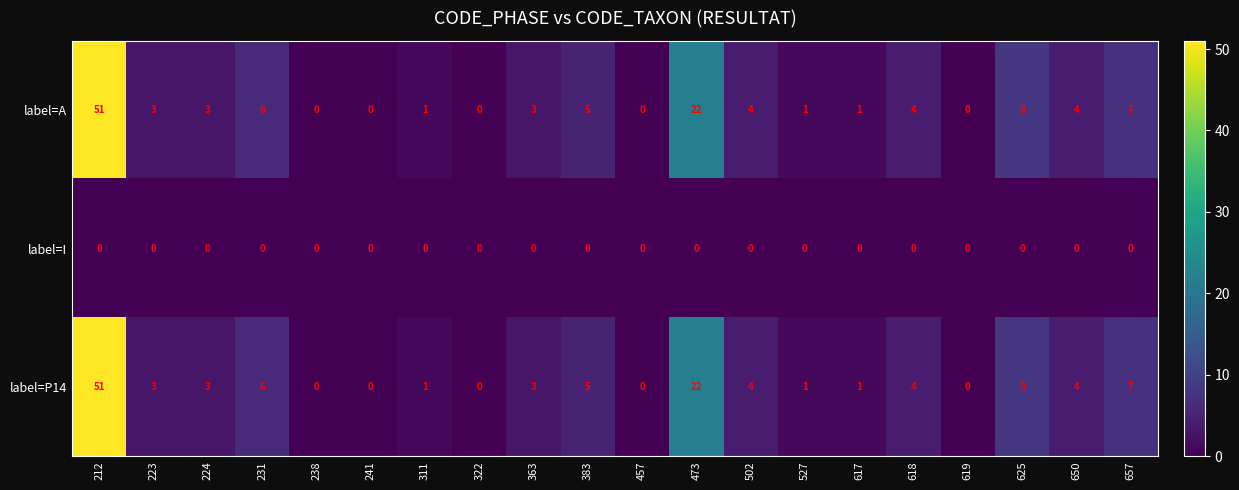

At how many categories does at least one series exceed 20?

2